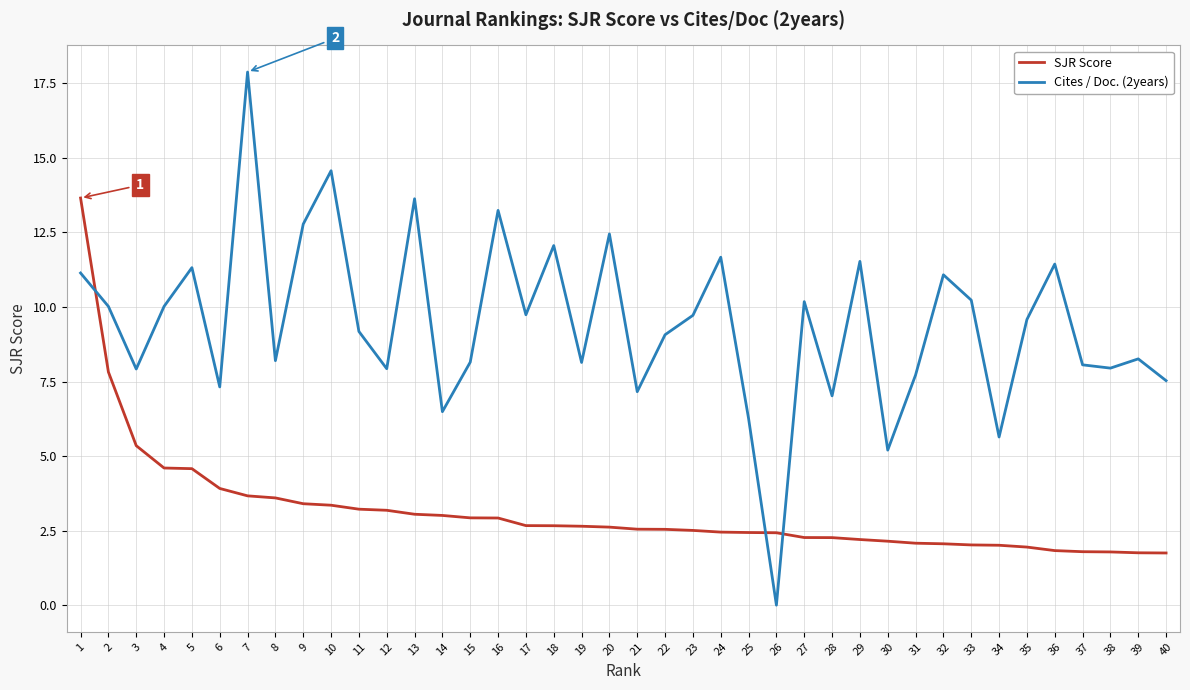

Is it true that SJR Score equals 1.8 at 37?

True